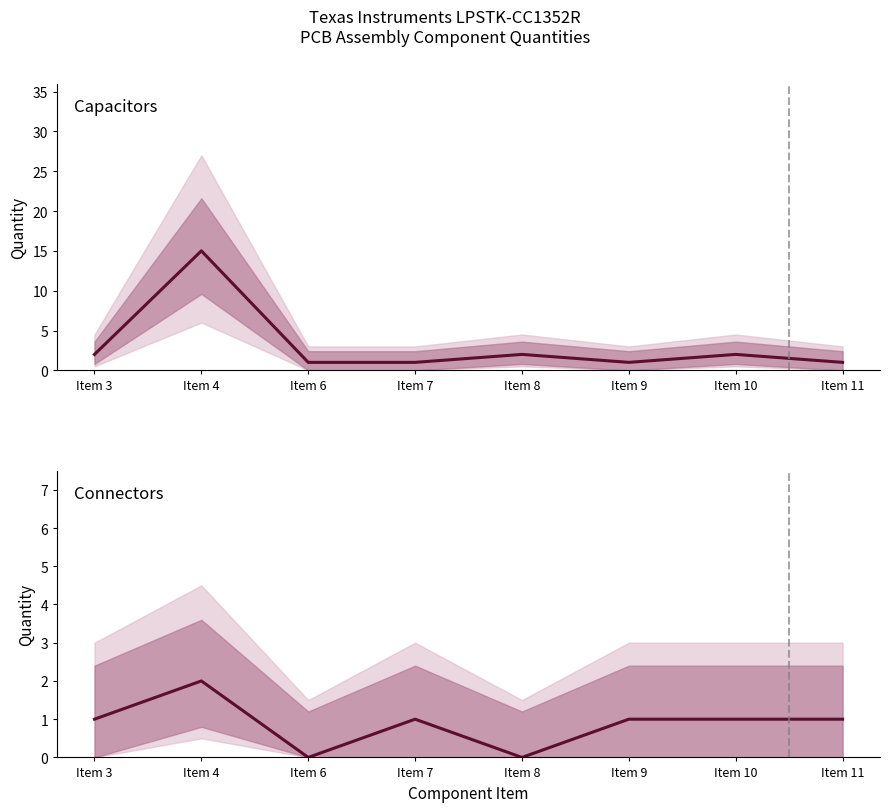

What is the sum of the Capacitors values at Item 10 and Item 6?

3